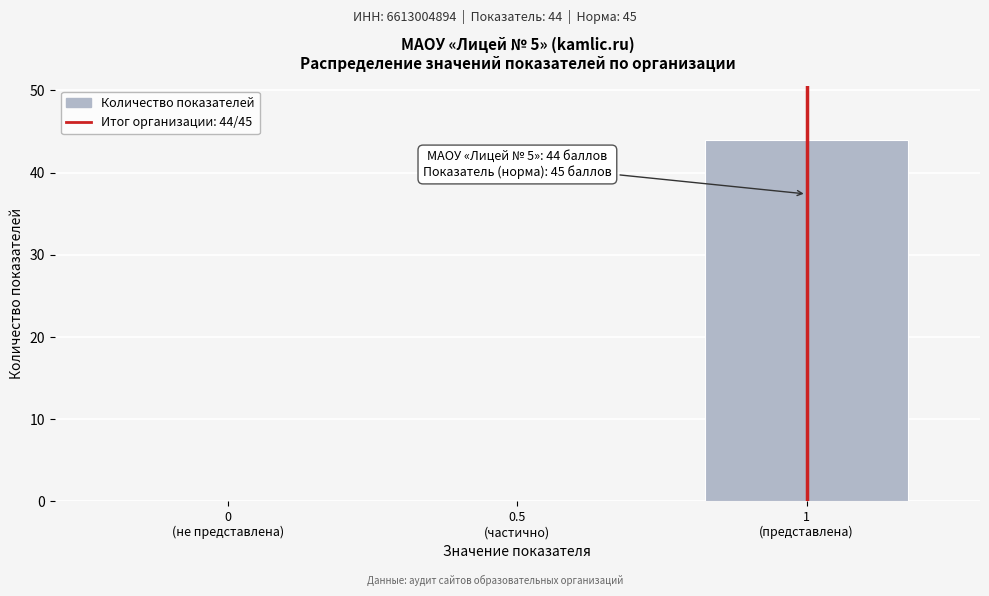

What is the greatest value displayed?

44